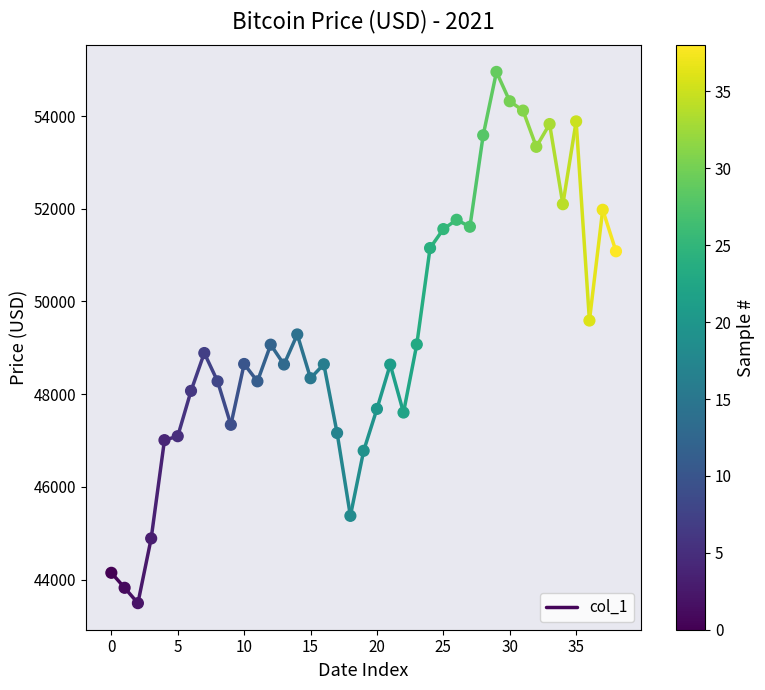

What is the range of Y values (max minus min)?

11456.1